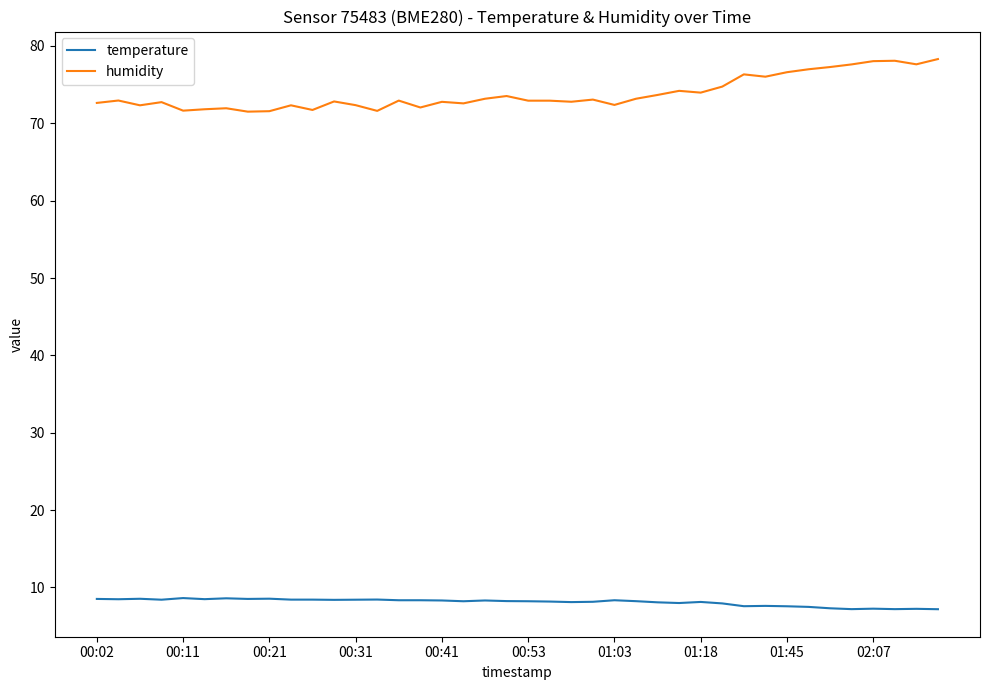

True or false: temperature and humidity cross at least once.

False